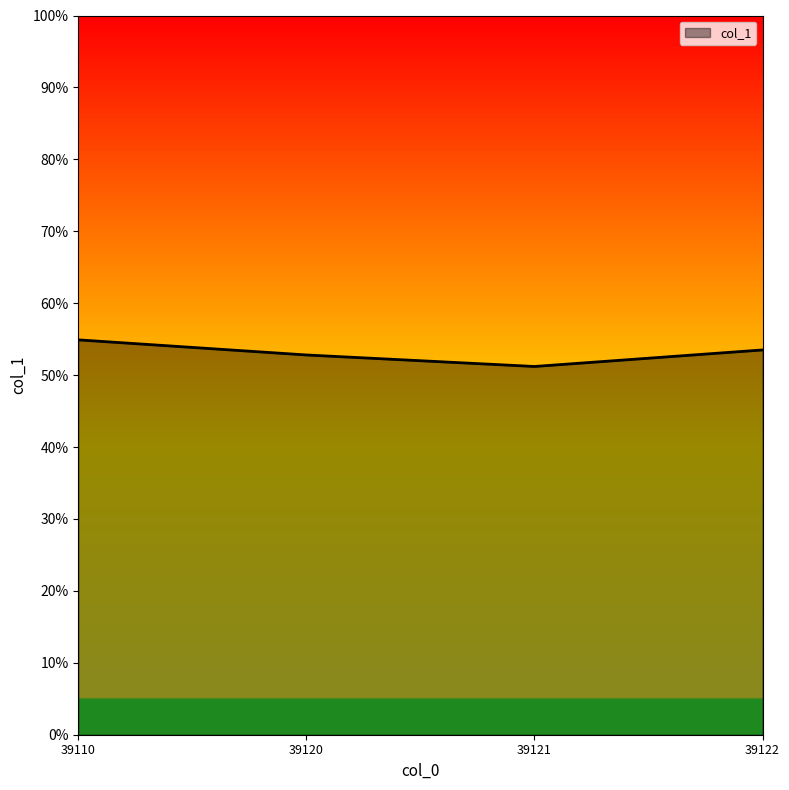

Is this an area chart (filled region under the line)?

Yes